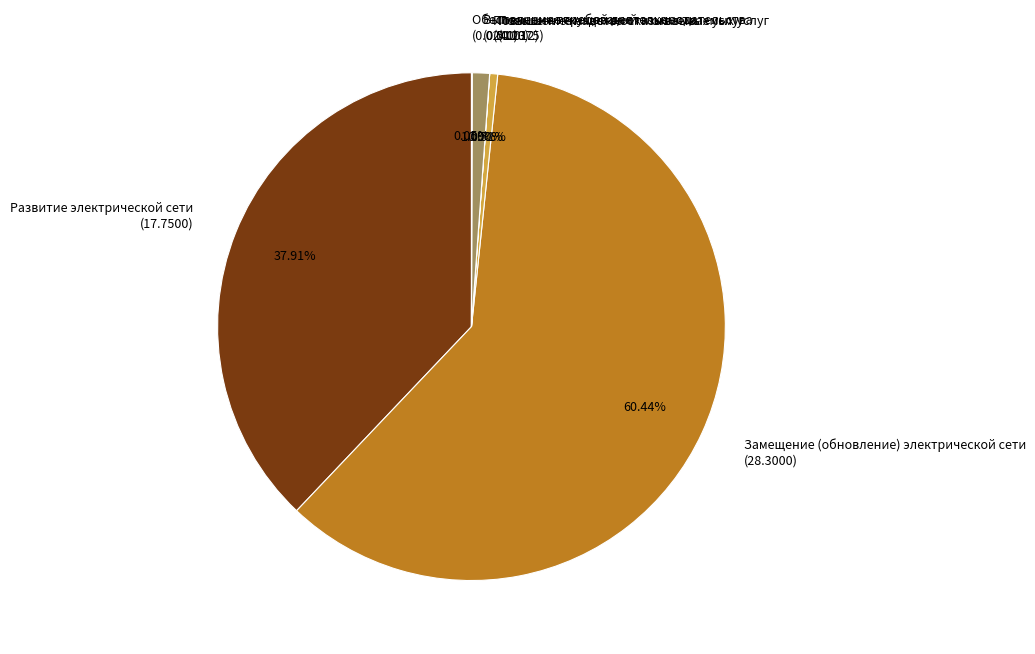

Combined, do Развитие электрической сети (17.7500) and Замещение (обновление) электрической сети (28.3000) account for over 50%?

Yes